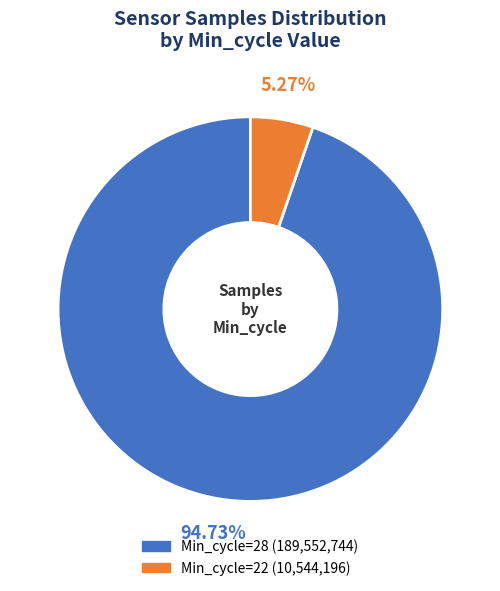

How many segments does this pie chart have?

2